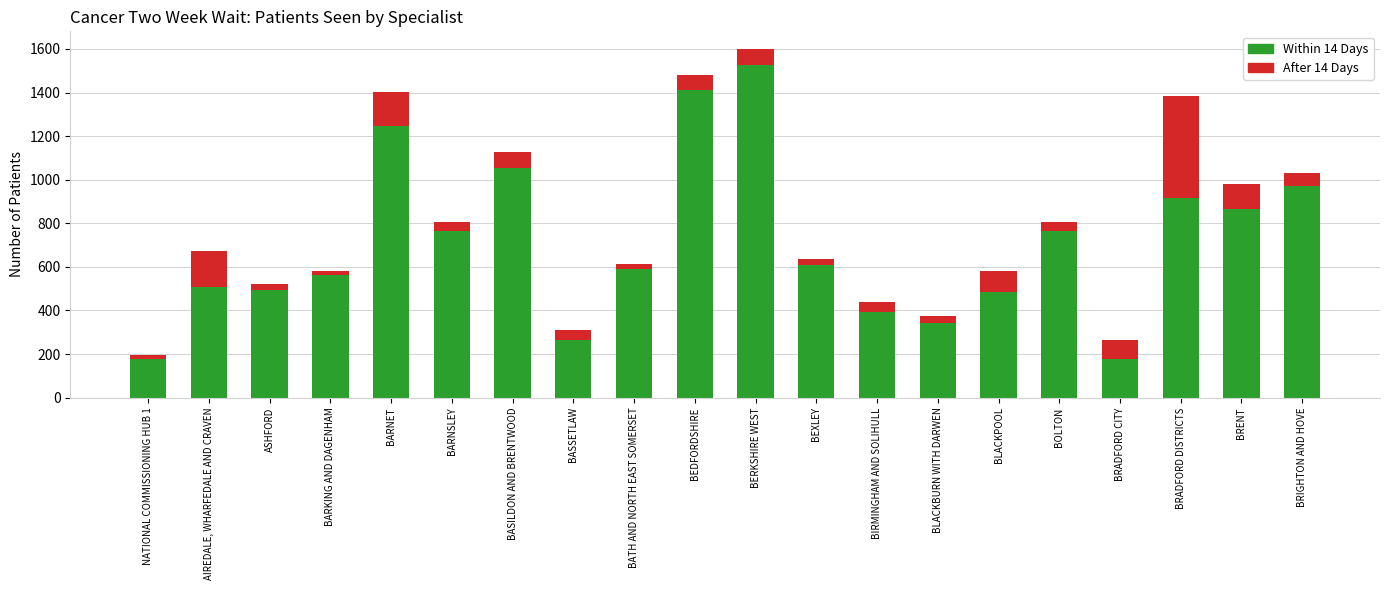

At which category is the sum across all series the highest?

BERKSHIRE WEST